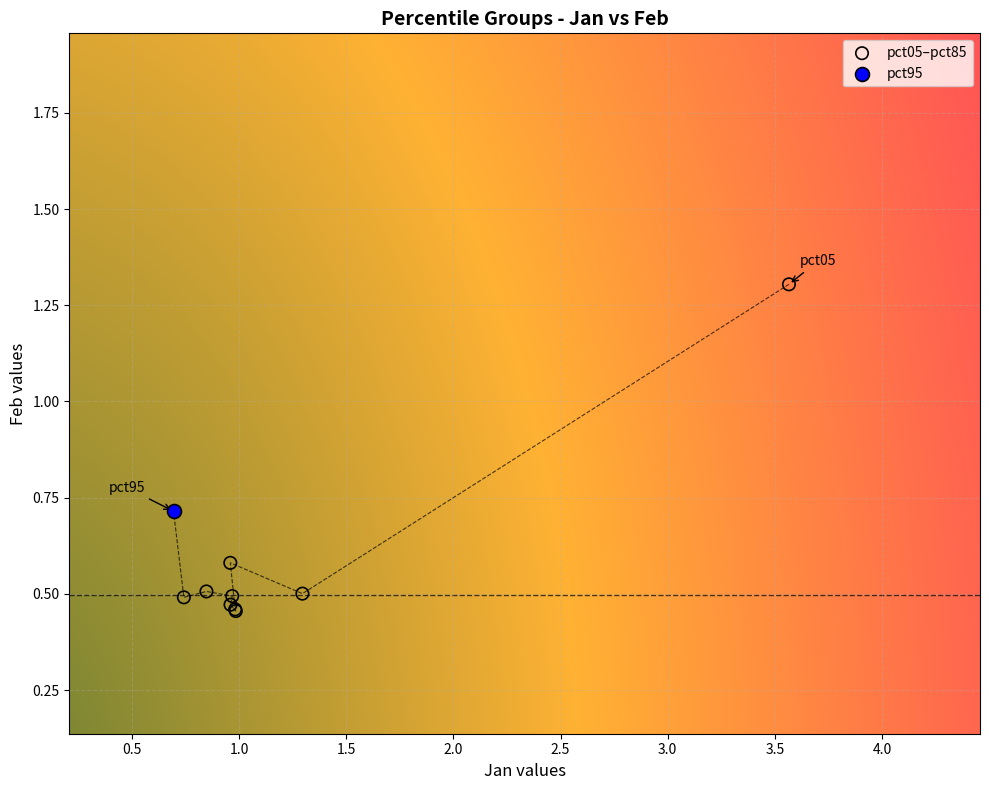

What are all the series names shown in the legend?

pct05–pct85, pct95